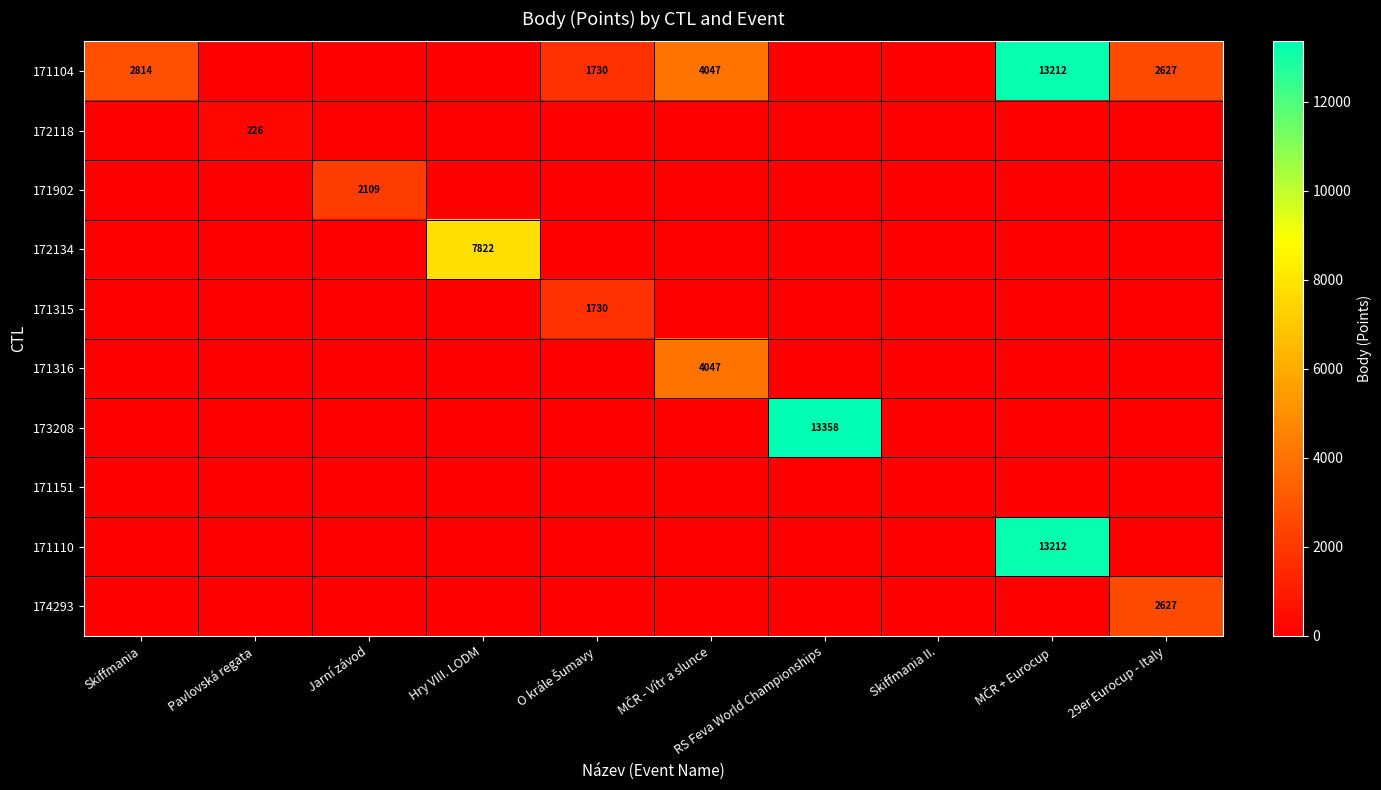

The 171104 series shows 9179 at MČR + Eurocup. True or false?

False